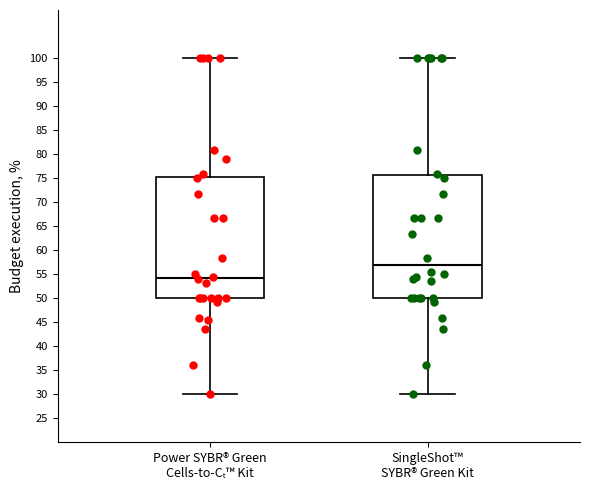

Reading left to right, read every box against the y-axis: the position of its median line, the range the box covers, and the ends of its whiskers. The values are not printed on the chart, so give them approximately, as read against the axis.

Power SYBR® Green Cells-to-Cₜ™ Kit: median 54.0, box 50.0 to 75.0, whiskers 30.0 to 100.0
SingleShot™ SYBR® Green Kit: median 57.0, box 50.0 to 75.5, whiskers 30.0 to 100.0